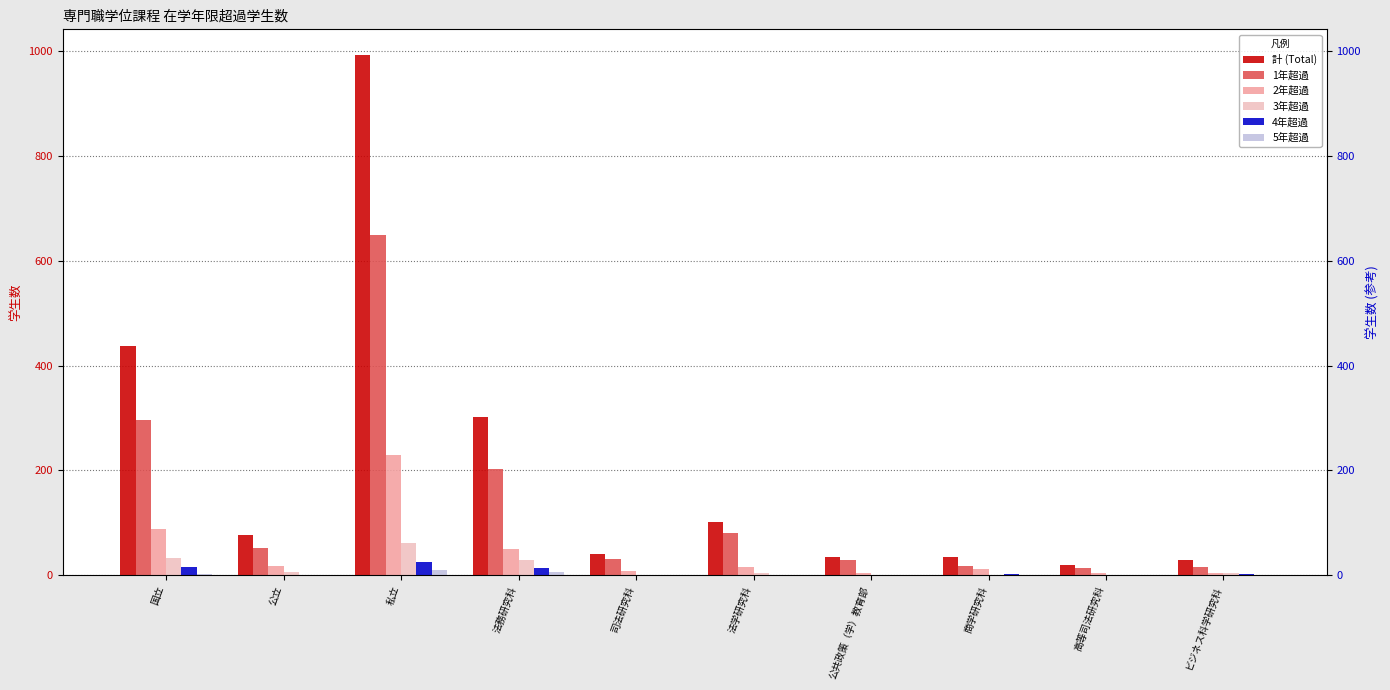

Rank the series by their maximum value, from highest to lowest.

計 (Total), 1年超過, 2年超過, 3年超過, 4年超過, 5年超過